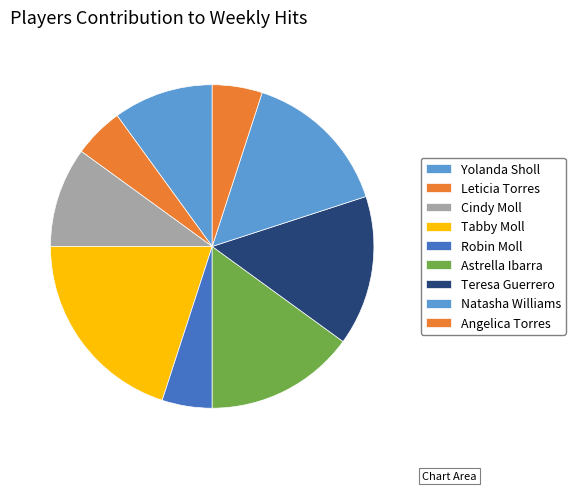

What is the smallest slice in the pie chart?

Leticia Torres